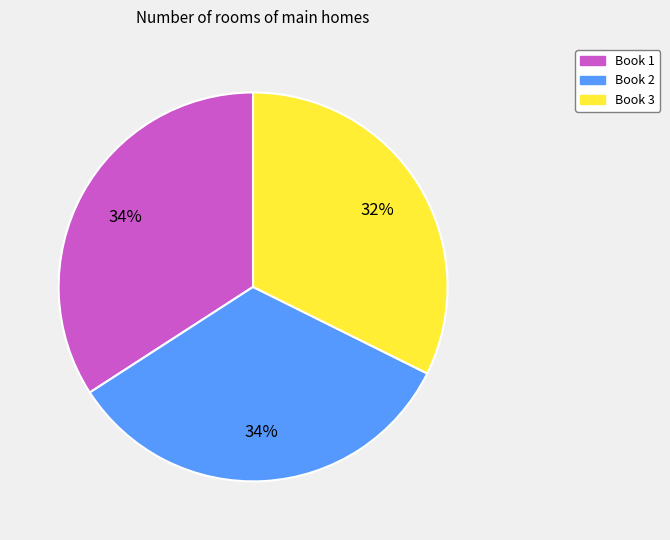

Is there any slice that represents more than half of the pie?

No